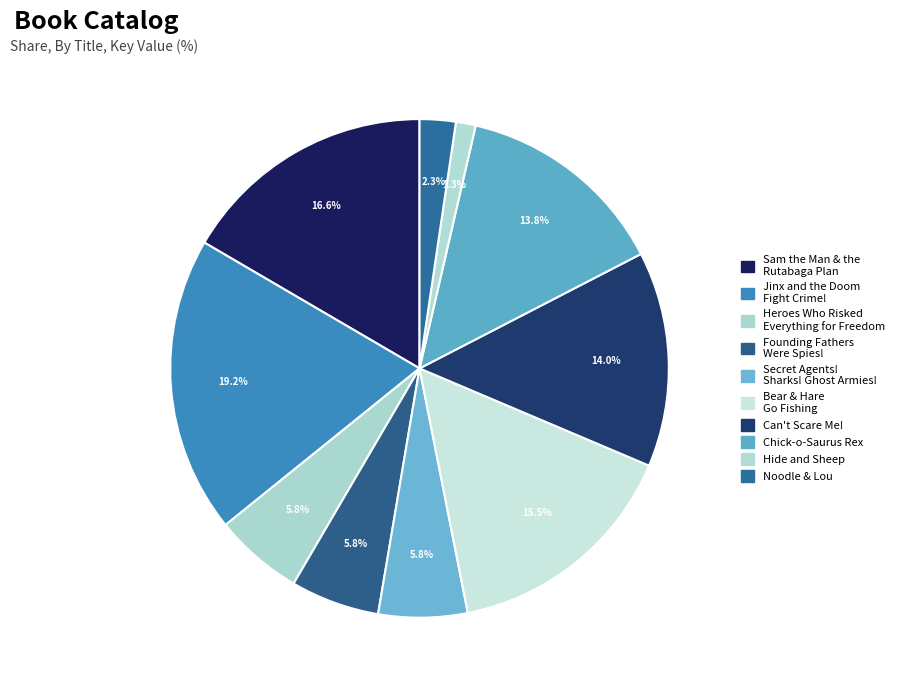

Between Hide and Sheep and Can't Scare Me!, which is larger?

Can't Scare Me!